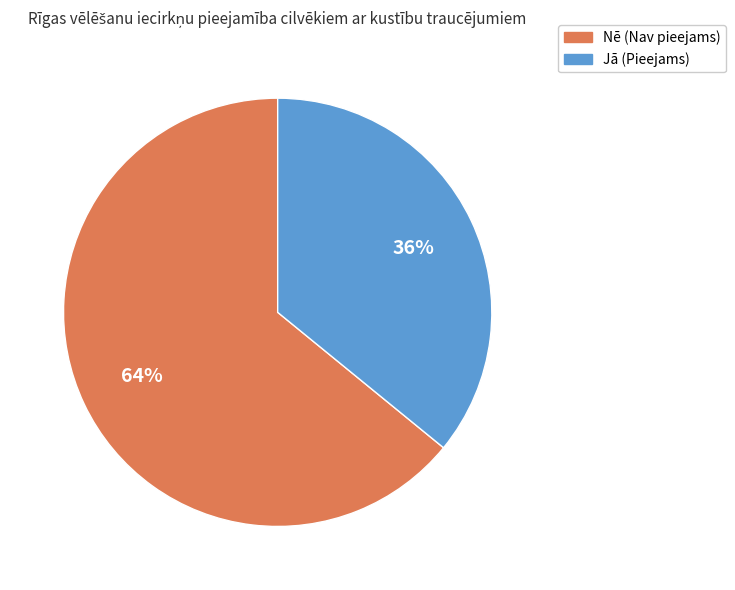

What percentage is the Jā slice, to the nearest percent?

36%